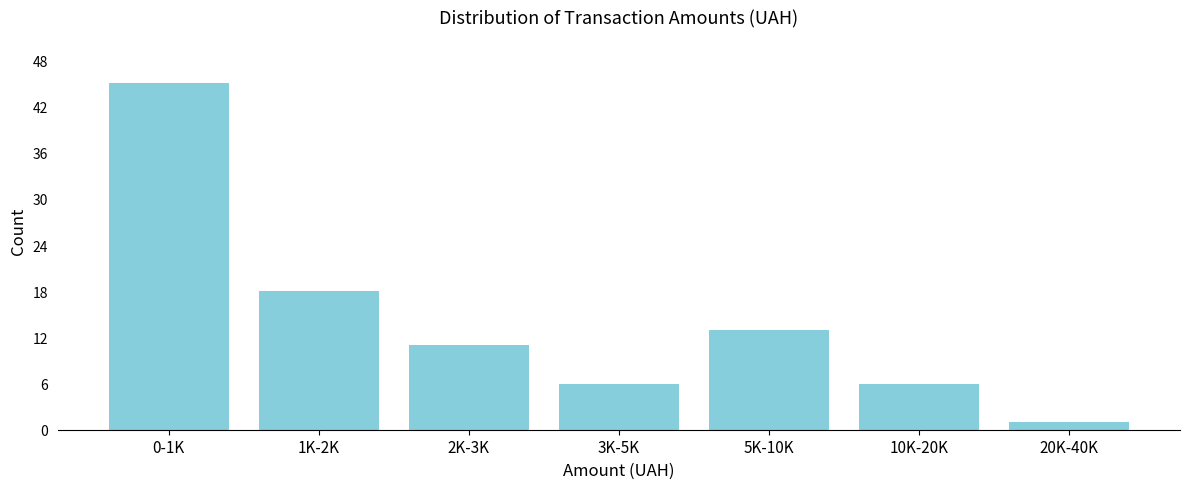

Reading right to left, extract all data points from this chart.

1	6	13	6	11	18	45